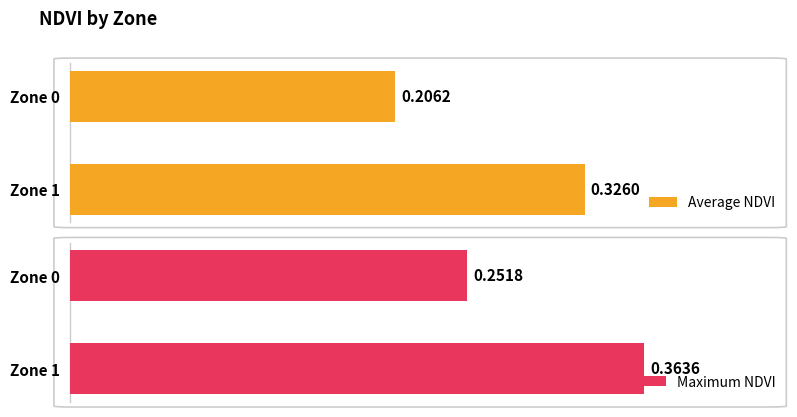

Rank the categories by Average NDVI value from lowest to highest.

Zone 0, Zone 1